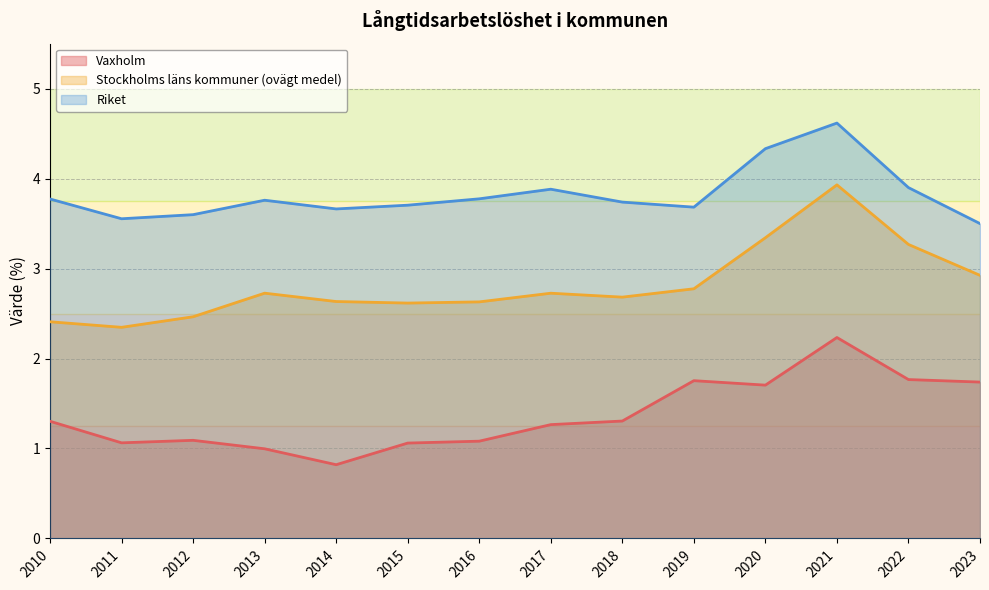

Where is the first local minimum for Riket?

2011